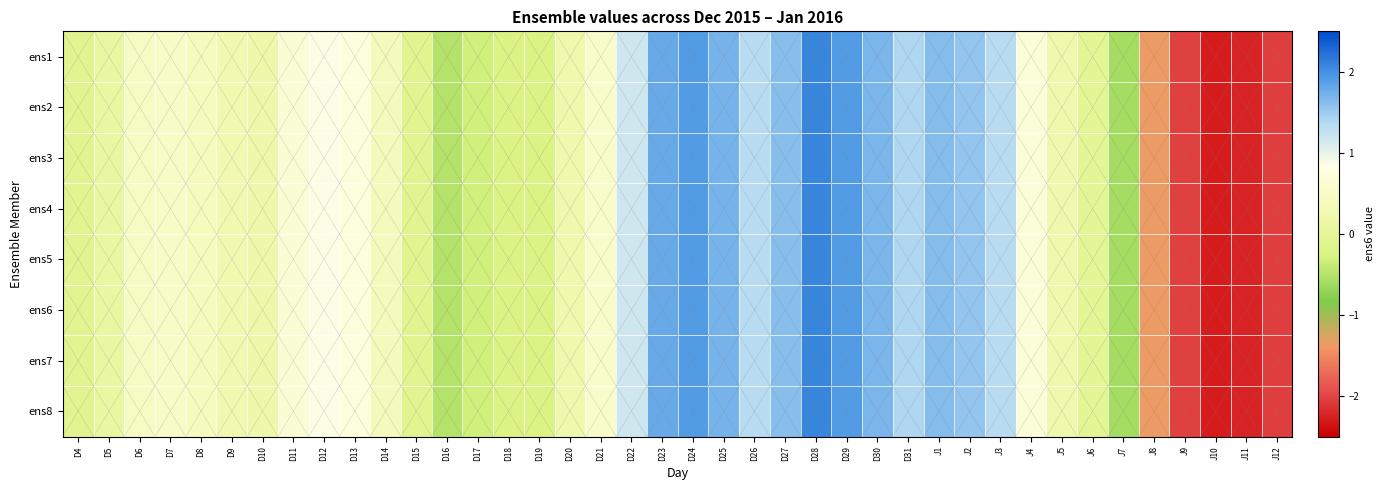

Reading left to right, extract all data points from this chart.

ens1: D4=-0.1	D5=0.1	D6=0.5	D7=0.5	D8=0.4	D9=0.3	D10=0.2	D11=0.6	D12=0.8	D13=0.7	D14=0.4	D15=-0.1	D16=-0.5	D17=-0.3	D18=-0.2	D19=-0.2	D20=0.2	D21=0.5	D22=1.2	D23=1.8	D24=1.9	D25=1.7	D26=1.3	D27=1.6	D28=2.1	D29=1.9	D30=1.7	D31=1.4	J1=1.6	J2=1.5	J3=1.3	J4=0.7	J5=0.2	J6=-0.0	J7=-0.6	J8=-1.4	J9=-2.0	J10=-2.3	J11=-2.2	J12=-2.0
ens2: D4=-0.1	D5=0.1	D6=0.5	D7=0.5	D8=0.4	D9=0.3	D10=0.2	D11=0.6	D12=0.8	D13=0.7	D14=0.4	D15=-0.1	D16=-0.5	D17=-0.3	D18=-0.2	D19=-0.2	D20=0.2	D21=0.5	D22=1.2	D23=1.8	D24=1.9	D25=1.7	D26=1.3	D27=1.6	D28=2.1	D29=1.9	D30=1.7	D31=1.4	J1=1.6	J2=1.5	J3=1.3	J4=0.7	J5=0.2	J6=-0.0	J7=-0.6	J8=-1.4	J9=-2.0	J10=-2.3	J11=-2.2	J12=-2.0
ens3: D4=-0.1	D5=0.1	D6=0.5	D7=0.5	D8=0.4	D9=0.3	D10=0.2	D11=0.6	D12=0.8	D13=0.7	D14=0.4	D15=-0.1	D16=-0.5	D17=-0.3	D18=-0.2	D19=-0.2	D20=0.2	D21=0.5	D22=1.2	D23=1.8	D24=1.9	D25=1.7	D26=1.3	D27=1.6	D28=2.1	D29=1.9	D30=1.7	D31=1.4	J1=1.6	J2=1.5	J3=1.3	J4=0.7	J5=0.2	J6=-0.0	J7=-0.6	J8=-1.4	J9=-2.0	J10=-2.3	J11=-2.2	J12=-2.0
ens4: D4=-0.1	D5=0.1	D6=0.5	D7=0.5	D8=0.4	D9=0.3	D10=0.2	D11=0.6	D12=0.8	D13=0.7	D14=0.4	D15=-0.1	D16=-0.5	D17=-0.3	D18=-0.2	D19=-0.2	D20=0.2	D21=0.5	D22=1.2	D23=1.8	D24=1.9	D25=1.7	D26=1.3	D27=1.6	D28=2.1	D29=1.9	D30=1.7	D31=1.4	J1=1.6	J2=1.5	J3=1.3	J4=0.7	J5=0.2	J6=-0.0	J7=-0.6	J8=-1.4	J9=-2.0	J10=-2.3	J11=-2.2	J12=-2.0
ens5: D4=-0.1	D5=0.1	D6=0.5	D7=0.5	D8=0.4	D9=0.3	D10=0.2	D11=0.6	D12=0.8	D13=0.7	D14=0.4	D15=-0.1	D16=-0.5	D17=-0.3	D18=-0.2	D19=-0.2	D20=0.2	D21=0.5	D22=1.2	D23=1.8	D24=1.9	D25=1.7	D26=1.3	D27=1.6	D28=2.1	D29=1.9	D30=1.7	D31=1.4	J1=1.6	J2=1.5	J3=1.3	J4=0.7	J5=0.2	J6=-0.0	J7=-0.6	J8=-1.4	J9=-2.0	J10=-2.3	J11=-2.2	J12=-2.0
ens6: D4=-0.1	D5=0.1	D6=0.5	D7=0.5	D8=0.4	D9=0.3	D10=0.2	D11=0.6	D12=0.8	D13=0.7	D14=0.4	D15=-0.1	D16=-0.5	D17=-0.3	D18=-0.2	D19=-0.2	D20=0.2	D21=0.5	D22=1.2	D23=1.8	D24=1.9	D25=1.7	D26=1.3	D27=1.6	D28=2.1	D29=1.9	D30=1.7	D31=1.4	J1=1.6	J2=1.5	J3=1.3	J4=0.7	J5=0.2	J6=-0.0	J7=-0.6	J8=-1.4	J9=-2.0	J10=-2.3	J11=-2.2	J12=-2.0
ens7: D4=-0.1	D5=0.1	D6=0.5	D7=0.5	D8=0.4	D9=0.3	D10=0.2	D11=0.6	D12=0.8	D13=0.7	D14=0.4	D15=-0.1	D16=-0.5	D17=-0.3	D18=-0.2	D19=-0.2	D20=0.2	D21=0.5	D22=1.2	D23=1.8	D24=1.9	D25=1.7	D26=1.3	D27=1.6	D28=2.1	D29=1.9	D30=1.7	D31=1.4	J1=1.6	J2=1.5	J3=1.3	J4=0.7	J5=0.2	J6=-0.0	J7=-0.6	J8=-1.4	J9=-2.0	J10=-2.3	J11=-2.2	J12=-2.0
ens8: D4=-0.1	D5=0.1	D6=0.5	D7=0.5	D8=0.4	D9=0.3	D10=0.2	D11=0.6	D12=0.8	D13=0.7	D14=0.4	D15=-0.1	D16=-0.5	D17=-0.3	D18=-0.2	D19=-0.2	D20=0.2	D21=0.5	D22=1.2	D23=1.8	D24=1.9	D25=1.7	D26=1.3	D27=1.6	D28=2.1	D29=1.9	D30=1.7	D31=1.4	J1=1.6	J2=1.5	J3=1.3	J4=0.7	J5=0.2	J6=-0.0	J7=-0.6	J8=-1.4	J9=-2.0	J10=-2.3	J11=-2.2	J12=-2.0